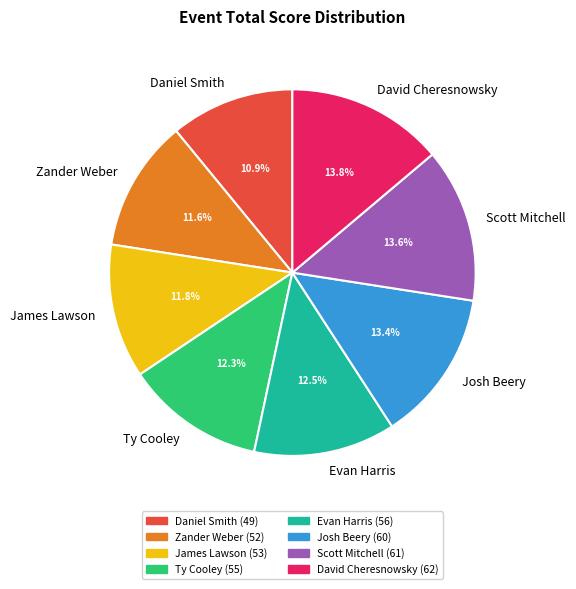

What is the ratio of the value at Scott Mitchell to the value at Zander Weber?

1.2